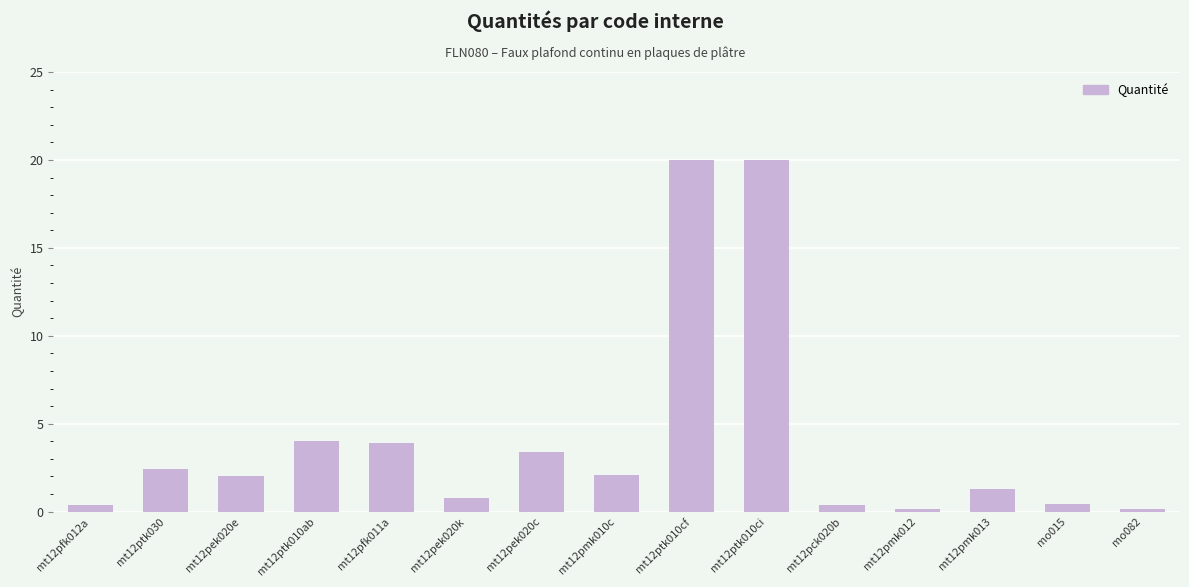

At which label does the data first exceed 2?

mt12ptk030